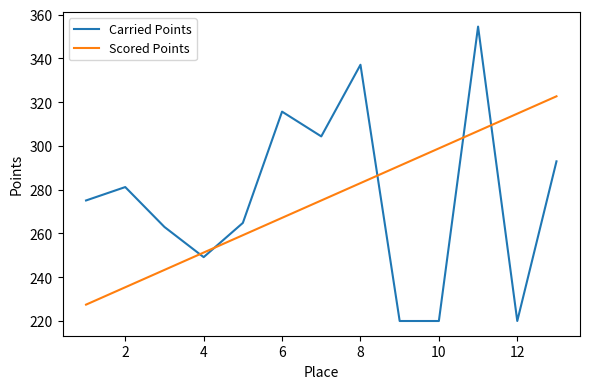

What is the greatest value displayed?

354.5